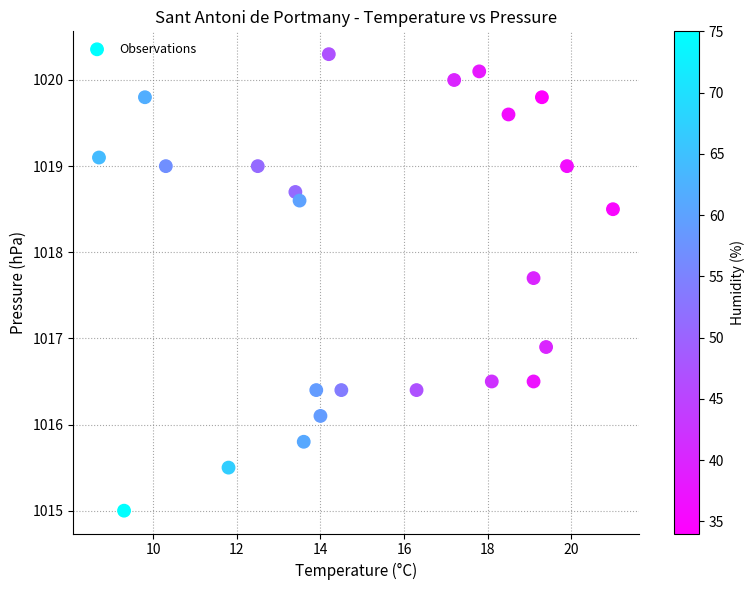

What Y value in the scatter plot is closest to 1017?

1016.9